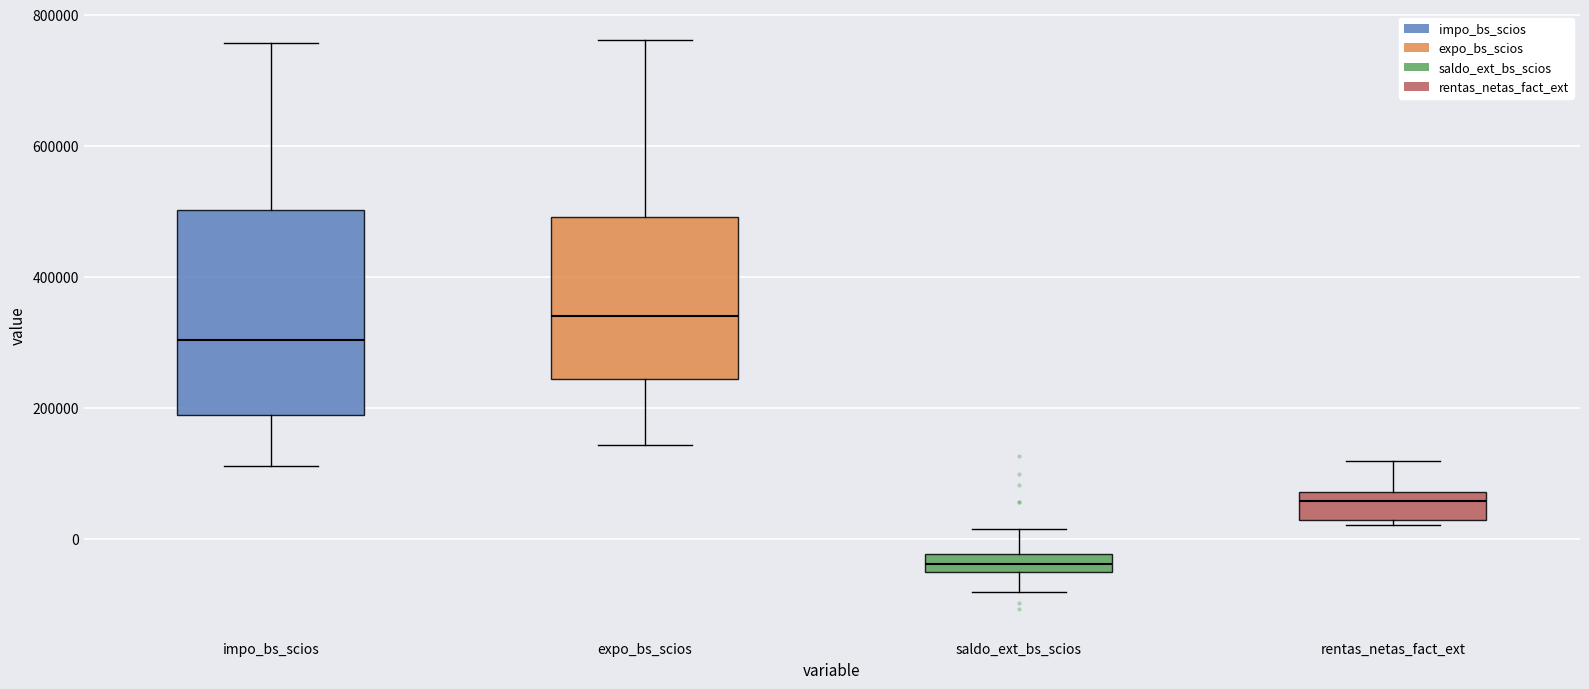

Which box is the tallest, from its lower edge to its upper edge?

impo_bs_scios